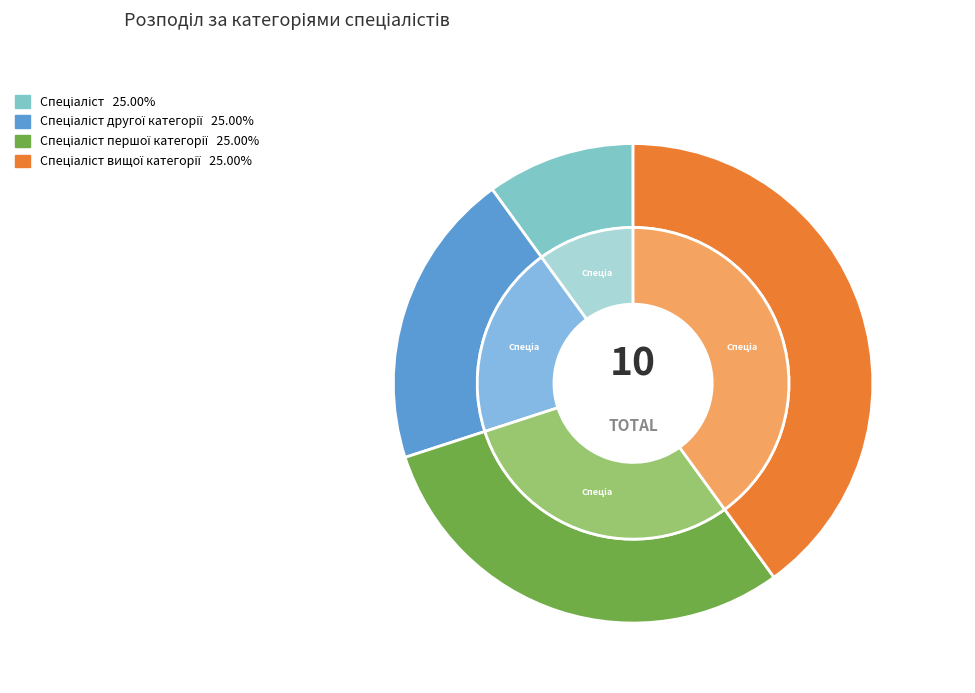

To the nearest percent, what is the combined percentage of Спеціаліст and Спеціаліст першої категорії?

40%